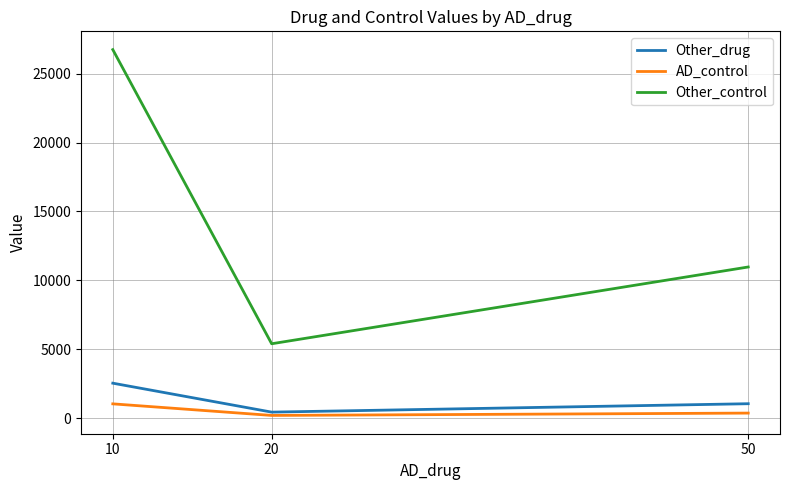

What is the highest value of the AD_control series?

1040